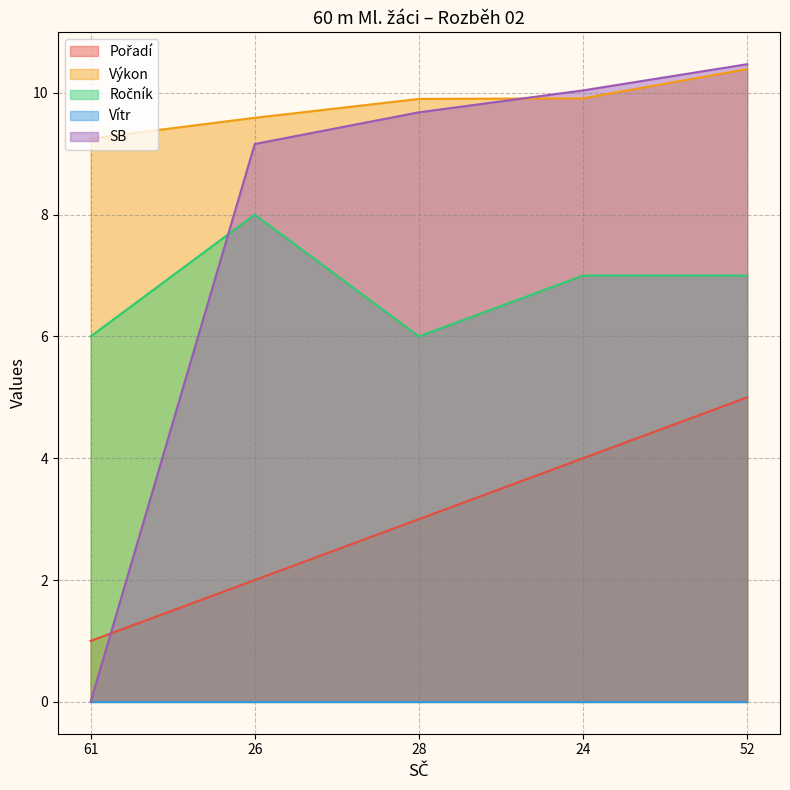

The value of SB at 28 is 9.7. True or false?

True